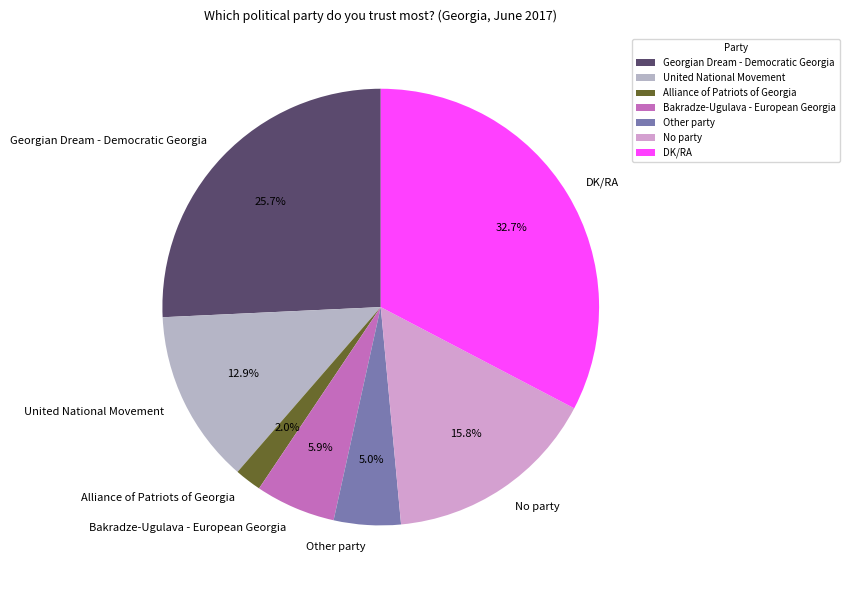

Approximately how many times larger is the value at No party compared to Georgian Dream - Democratic Georgia?

0.6